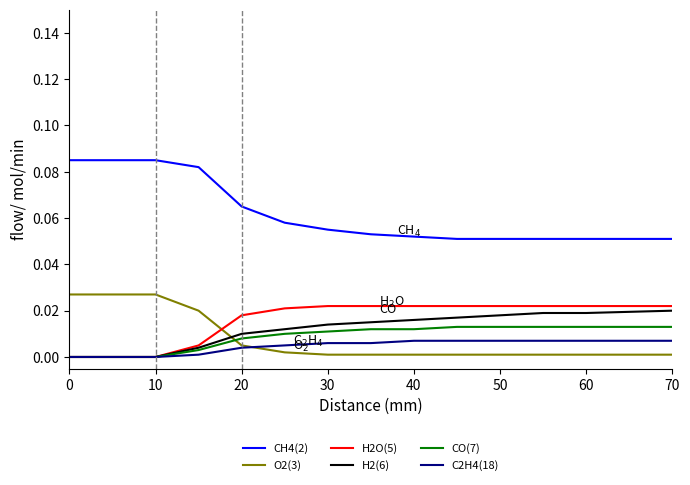

How many lines are shown in the chart?

6